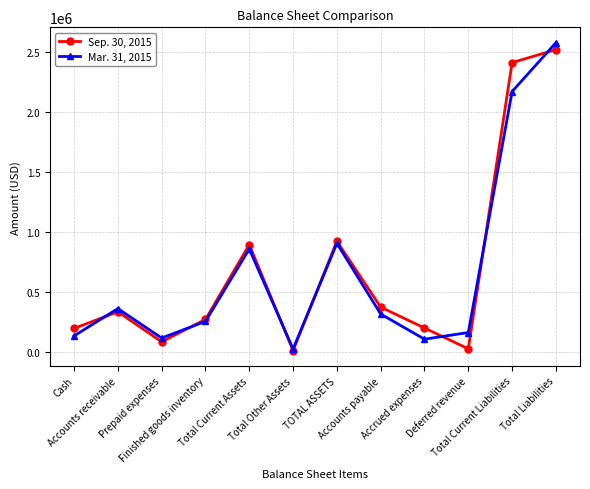

Where do Sep. 30, 2015 and Mar. 31, 2015 first cross each other?

Cash and Accounts receivable